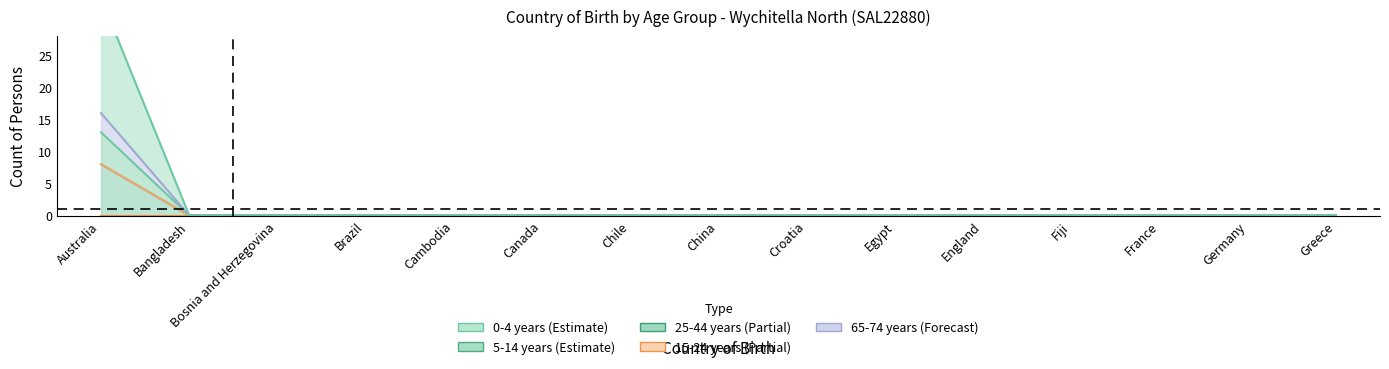

How many values in the 65-74 years series exceed 0?

1